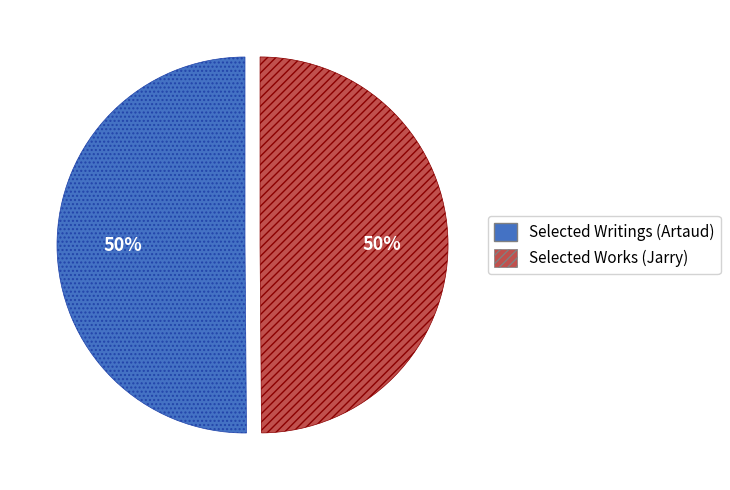

To the nearest percent, what percentage of the pie is Selected Writings (Artaud)?

50%